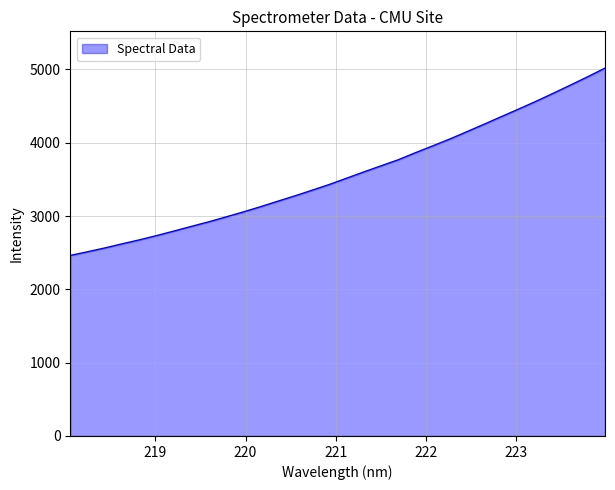

What is the greatest value displayed?

5018.8